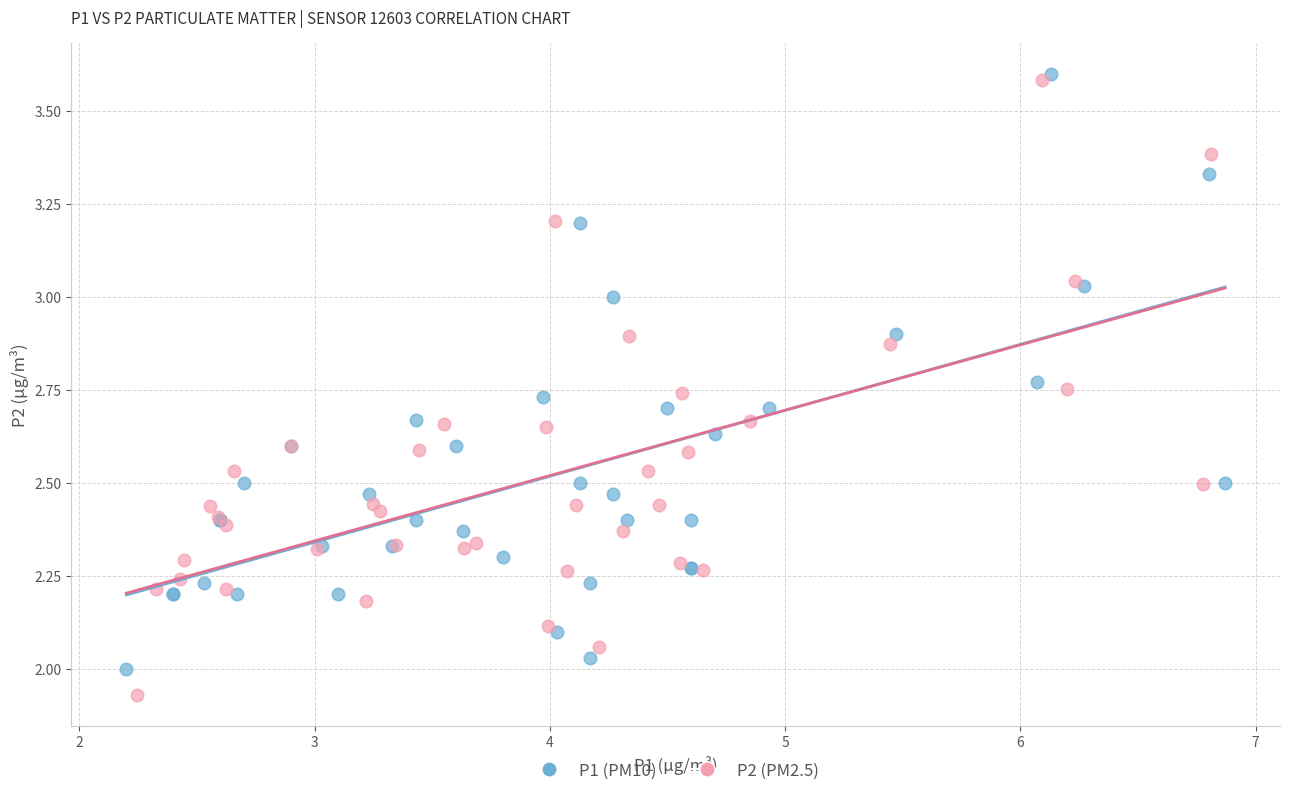

Which series has the widest spread of Y values?

P2 (PM2.5)